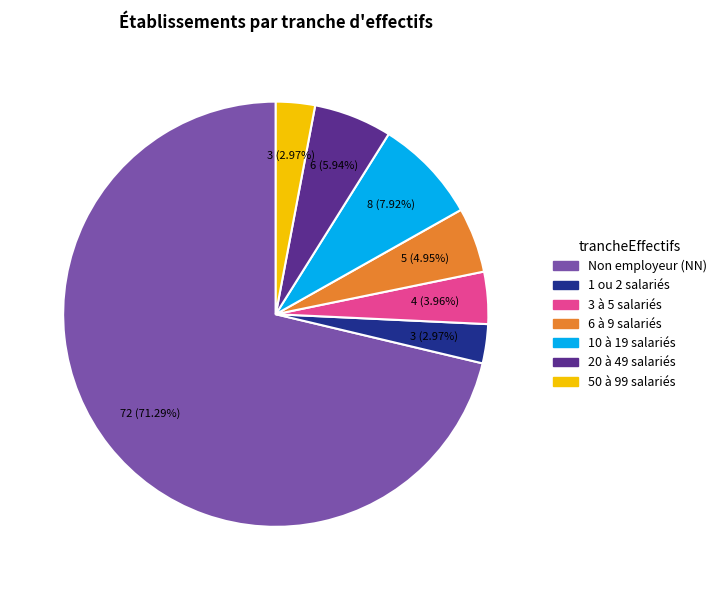

Is there any slice that represents more than half of the pie?

Yes